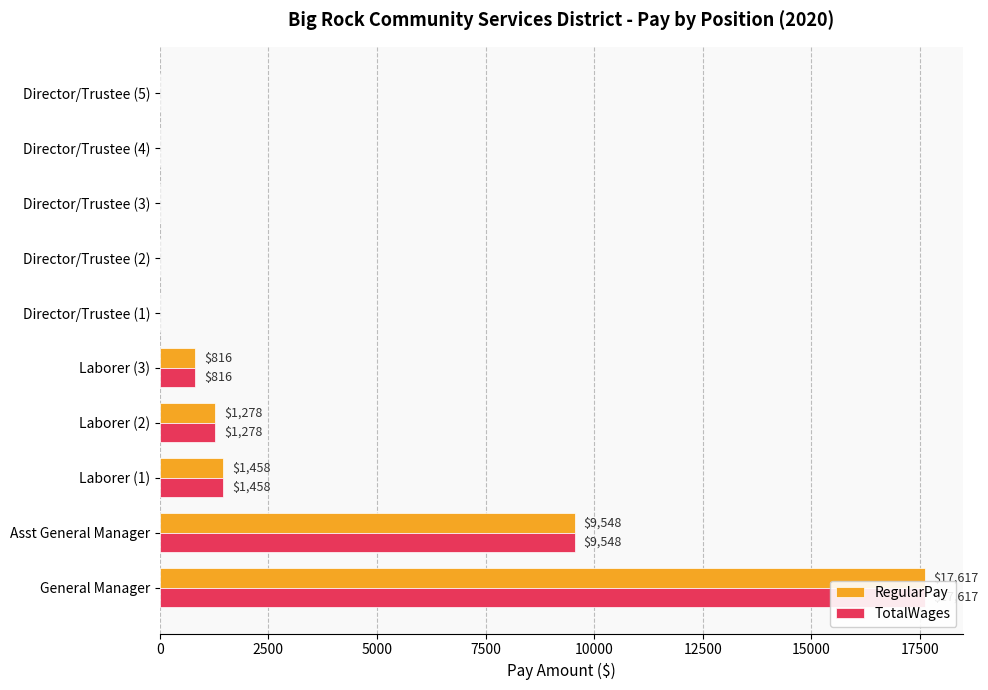

Which series has the largest range (max minus min)?

RegularPay